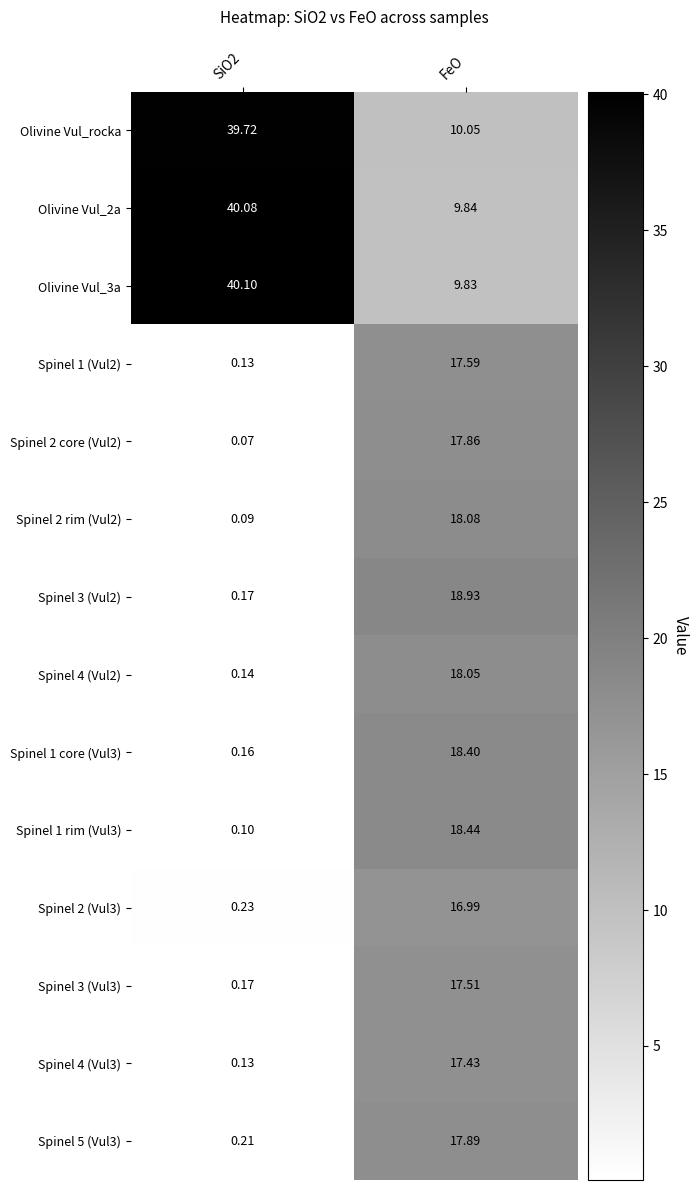

Is the value of Spinel 3 (Vul2) at FeO greater than the value of Spinel 4 (Vul2) at SiO2?

Yes